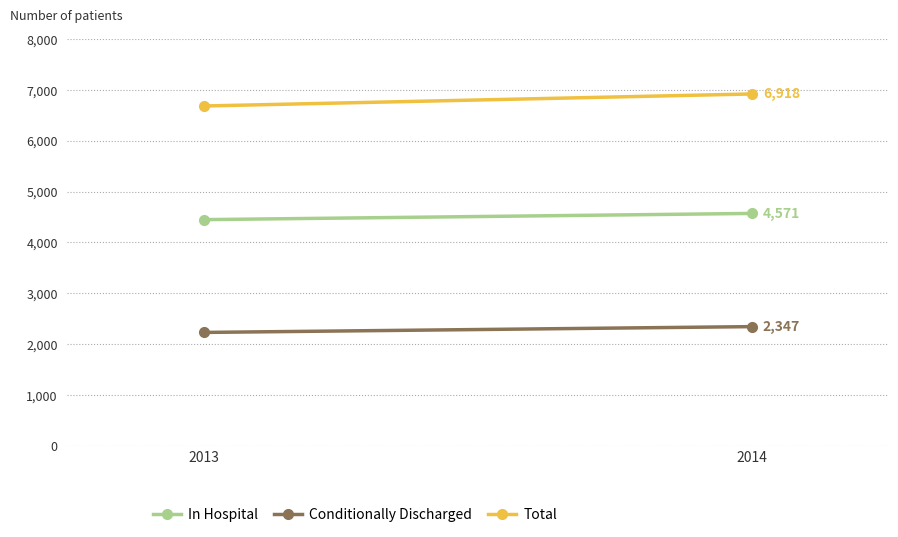

Is the value of In Hospital at 2014 greater than the value of Conditionally Discharged at 2013?

Yes